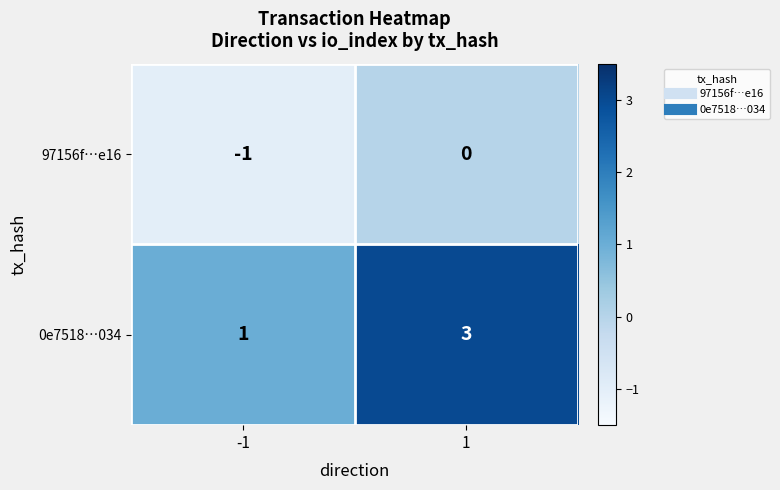

What is the spread (max minus min) of values at 1?

3